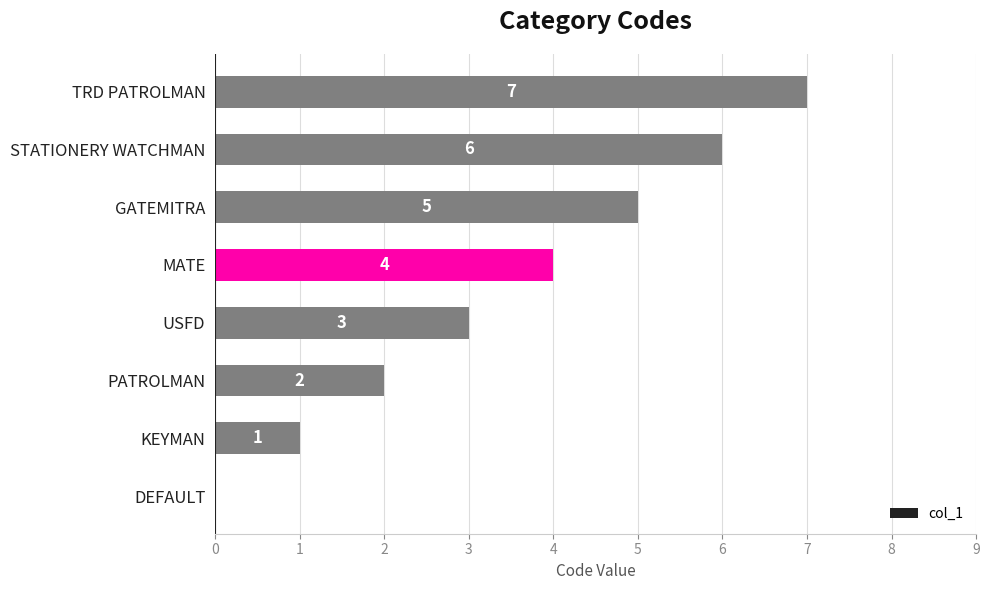

Where is the data nearest to the value 3?

USFD